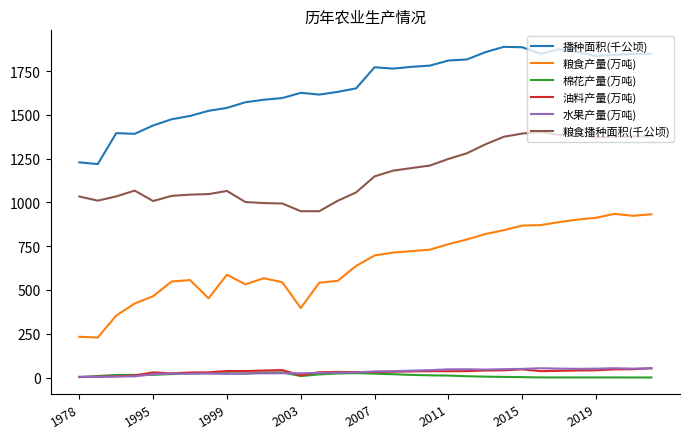

How many values in the 粮食播种面积(千公顷) series exceed 1148?

16